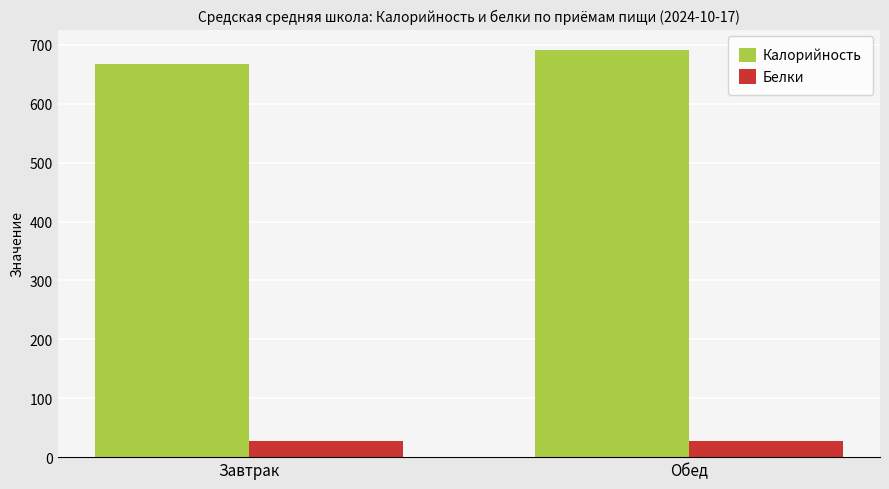

Read the Белки value at Обед.

28.0